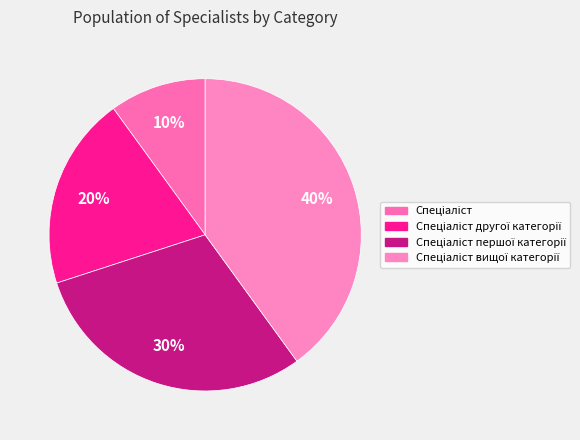

Does any single category account for the majority?

No